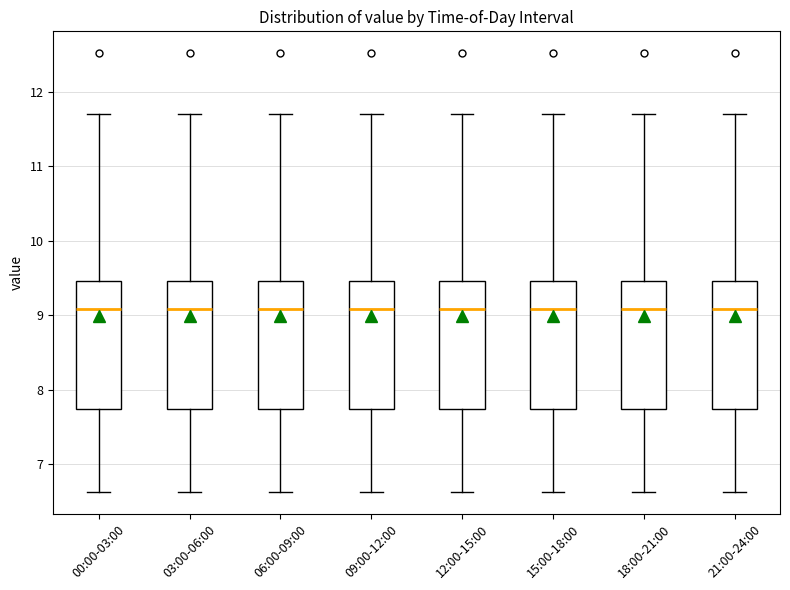

Reading left to right, transcribe this box plot: for each box, give where its median line is, the range the box spans, and where its two whiskers end, as read against the y-axis. The values are not printed on the chart, so give them approximately, as read against the axis.

00:00-03:00: median 9.1, box 7.7 to 9.5, whiskers 6.6 to 11.7
03:00-06:00: median 9.1, box 7.7 to 9.5, whiskers 6.6 to 11.7
06:00-09:00: median 9.1, box 7.7 to 9.5, whiskers 6.6 to 11.7
09:00-12:00: median 9.1, box 7.7 to 9.5, whiskers 6.6 to 11.7
12:00-15:00: median 9.1, box 7.7 to 9.5, whiskers 6.6 to 11.7
15:00-18:00: median 9.1, box 7.7 to 9.5, whiskers 6.6 to 11.7
18:00-21:00: median 9.1, box 7.7 to 9.5, whiskers 6.6 to 11.7
21:00-24:00: median 9.1, box 7.7 to 9.5, whiskers 6.6 to 11.7